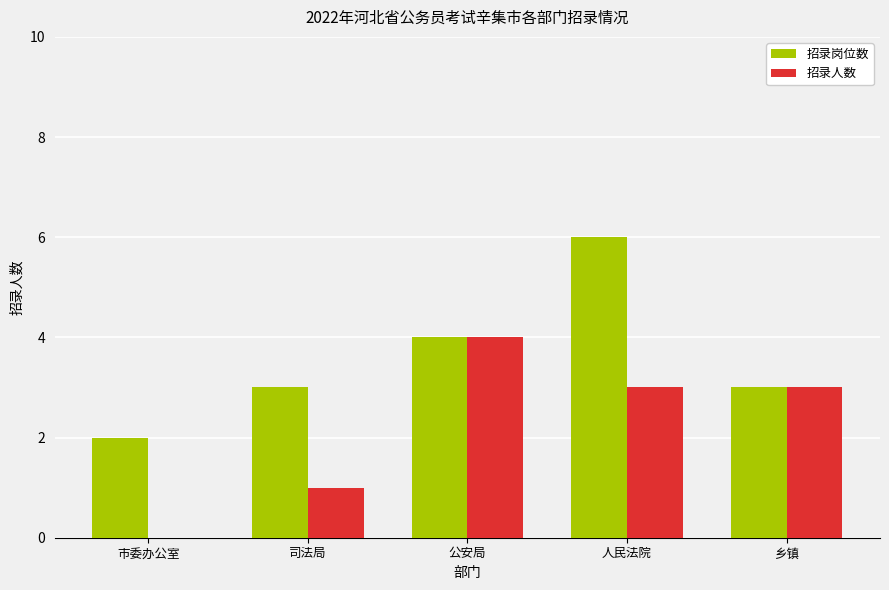

Is it true that 招录岗位数 equals 4 at 公安局?

True